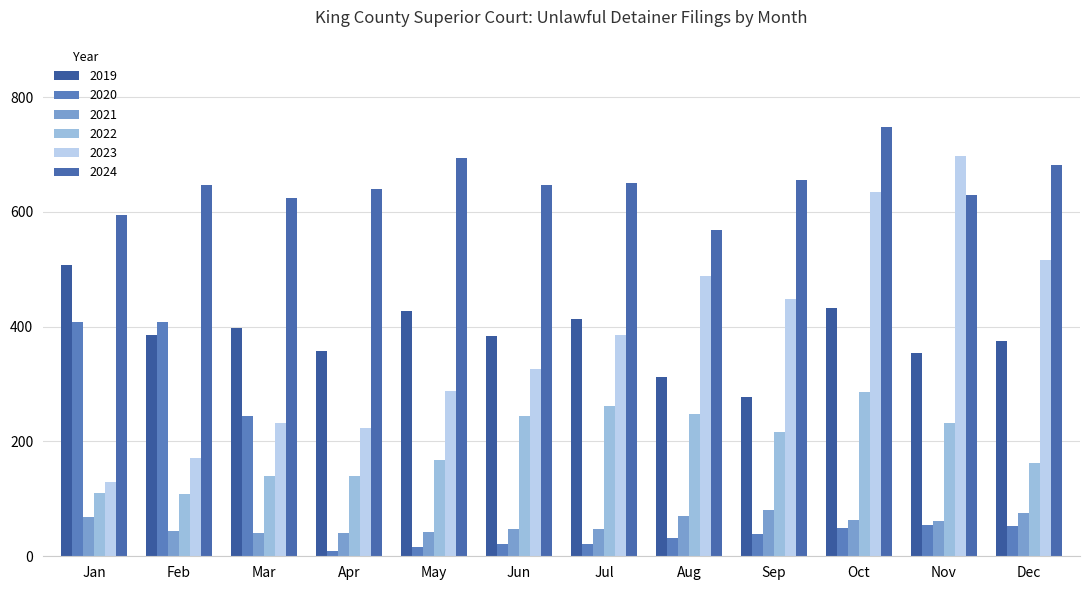

Reading left to right, transcribe all the data shown in this chart.

2019: Jan=508	Feb=386	Mar=397	Apr=358	May=427	Jun=384	Jul=413	Aug=312	Sep=278	Oct=432	Nov=355	Dec=375
2020: Jan=409	Feb=409	Mar=244	Apr=10	May=16	Jun=21	Jul=22	Aug=31	Sep=38	Oct=49	Nov=54	Dec=53
2021: Jan=69	Feb=44	Mar=40	Apr=41	May=43	Jun=47	Jul=48	Aug=70	Sep=80	Oct=63	Nov=61	Dec=76
2022: Jan=111	Feb=109	Mar=139	Apr=140	May=168	Jun=244	Jul=261	Aug=248	Sep=216	Oct=286	Nov=232	Dec=163
2023: Jan=130	Feb=171	Mar=232	Apr=223	May=288	Jun=327	Jul=386	Aug=488	Sep=449	Oct=634	Nov=698	Dec=516
2024: Jan=595	Feb=647	Mar=624	Apr=640	May=694	Jun=647	Jul=650	Aug=568	Sep=655	Oct=748	Nov=630	Dec=681